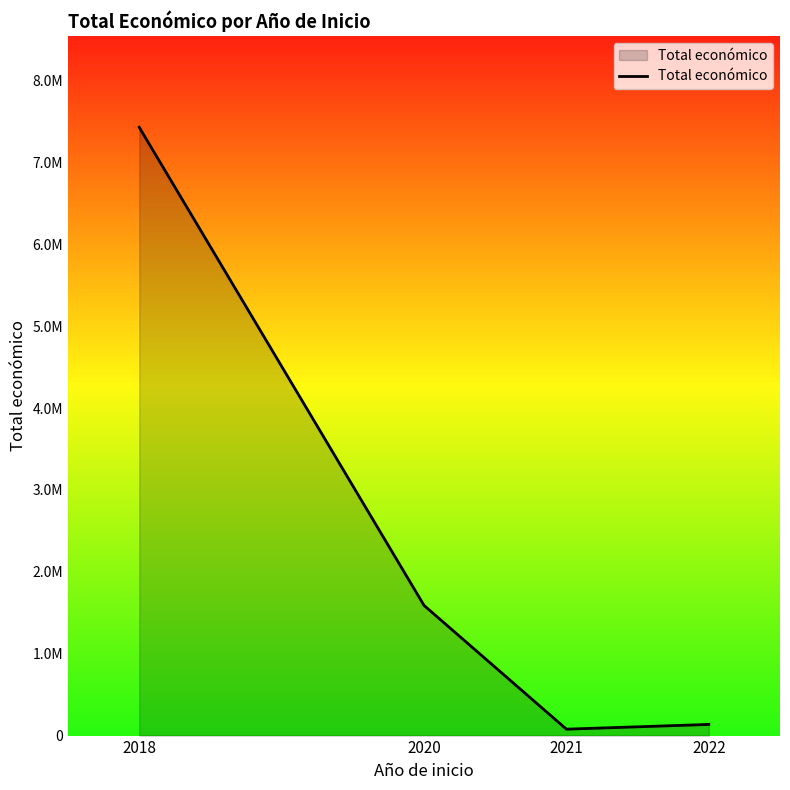

What is the smallest value displayed?

78216